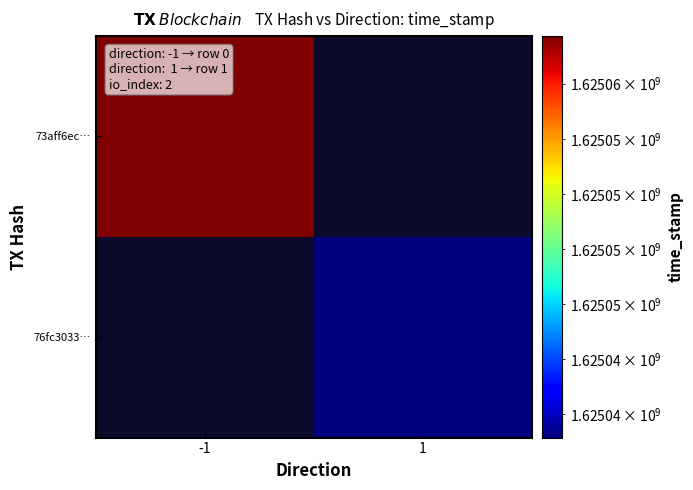

Which category has the lowest value across all series?

1